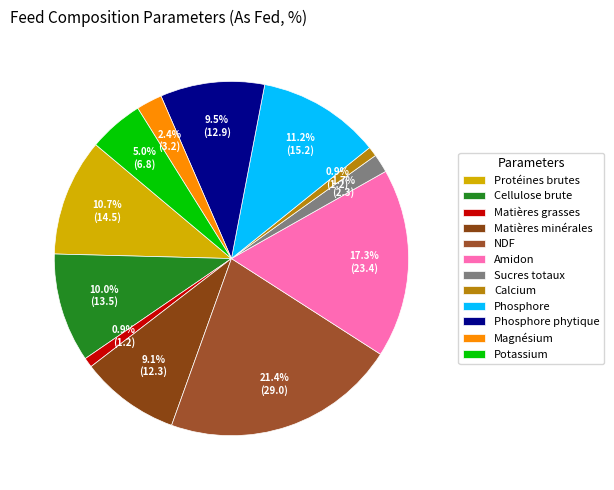

To the nearest percent, what is the difference between the Cellulose brute and NDF slice percentages?

11%